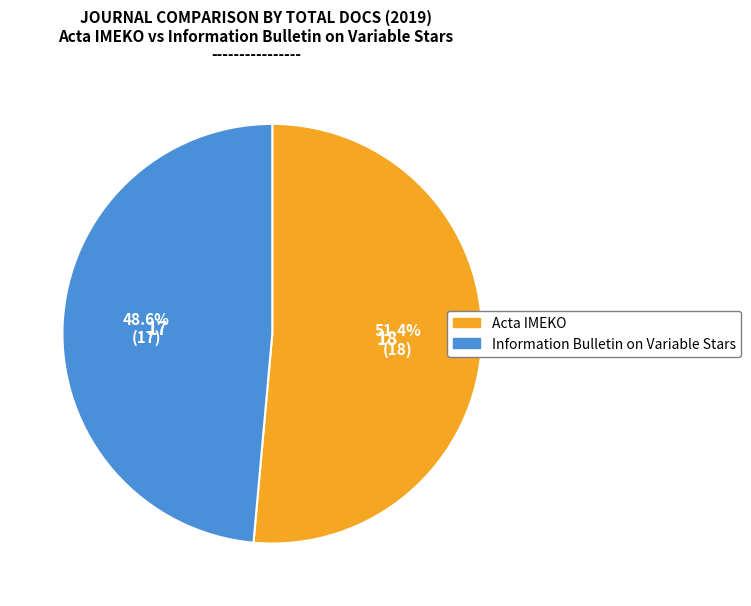

To the nearest percent, what percentage of the pie is Acta IMEKO?

51%